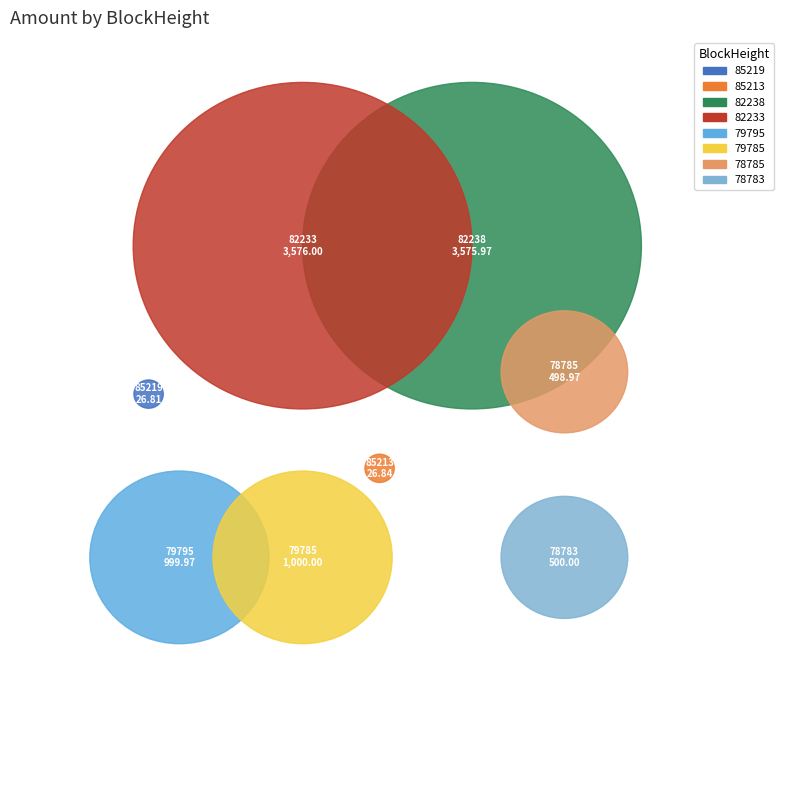

What percentage is the 78785 slice, to the nearest percent?

5%